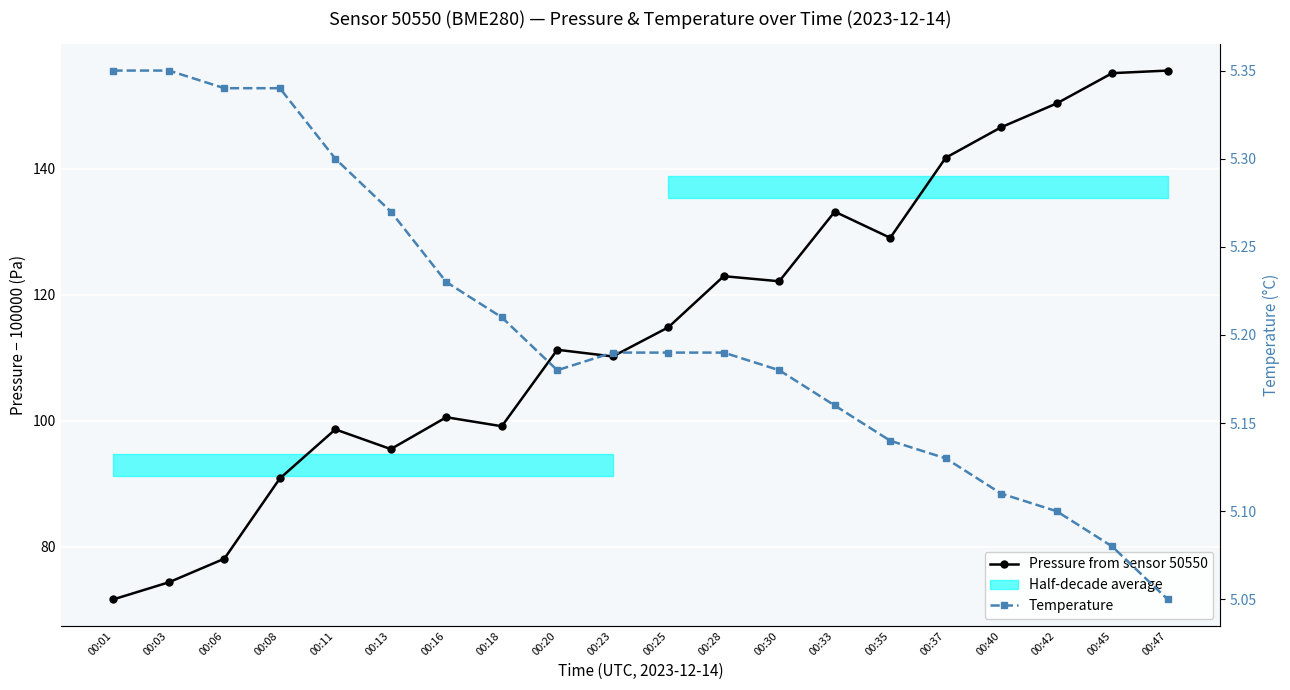

Where does the Pressure from sensor 50550 series first go above 114?

00:25